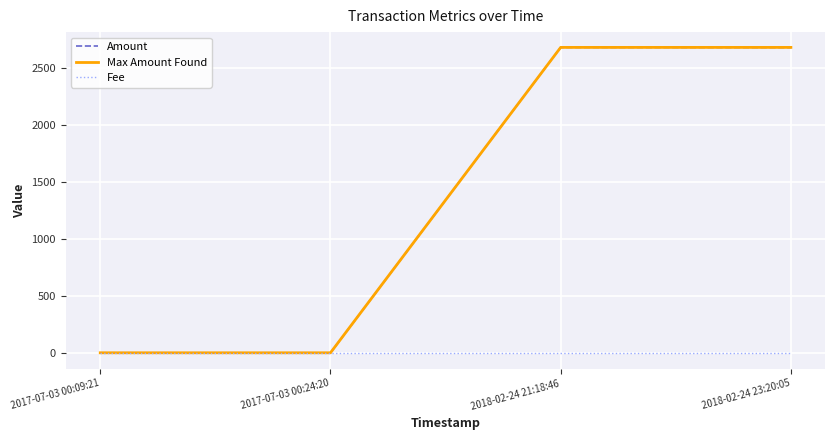

True or false: Amount has more than 2 points higher than both neighbors.

False